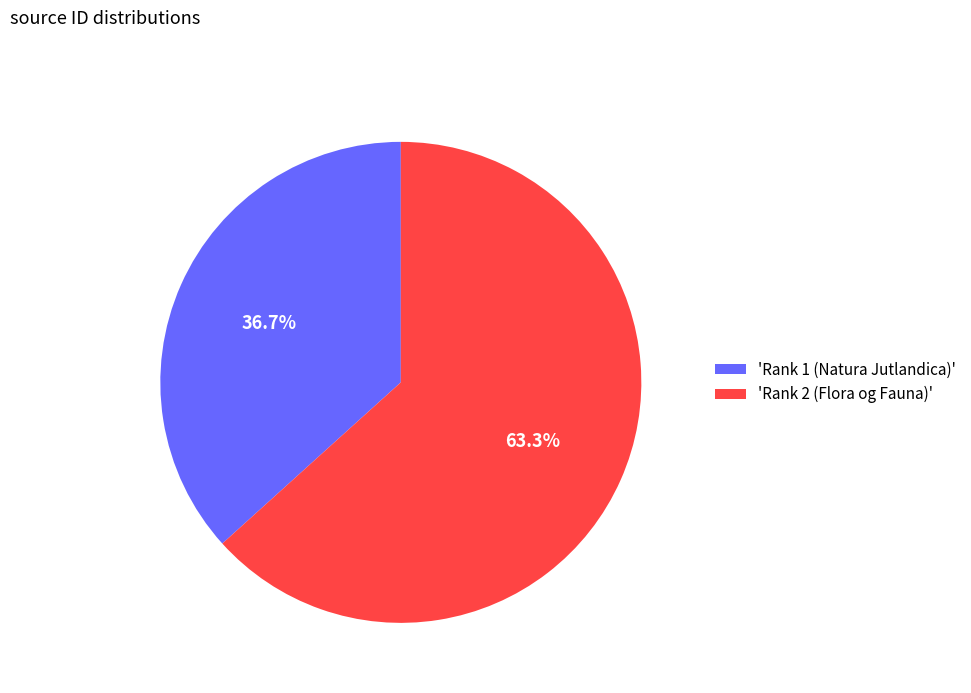

Rank the categories by value from lowest to highest.

'Rank 1 (Natura Jutlandica)', 'Rank 2 (Flora og Fauna)'